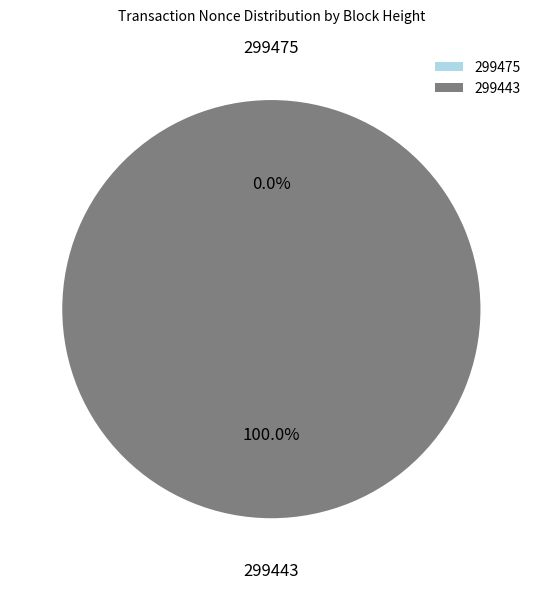

To the nearest percent, what percentage of the pie is 299443?

100%